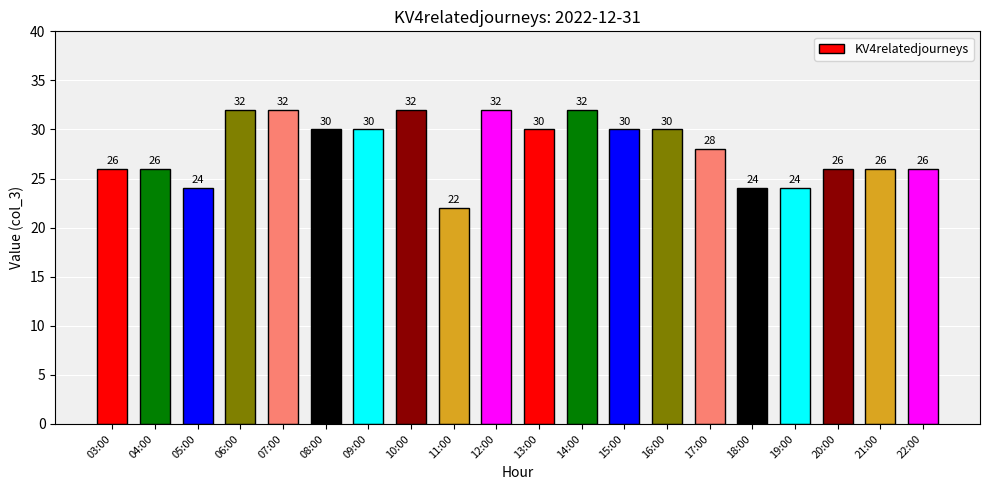

At which category does the chart reach its minimum across all series?

11:00